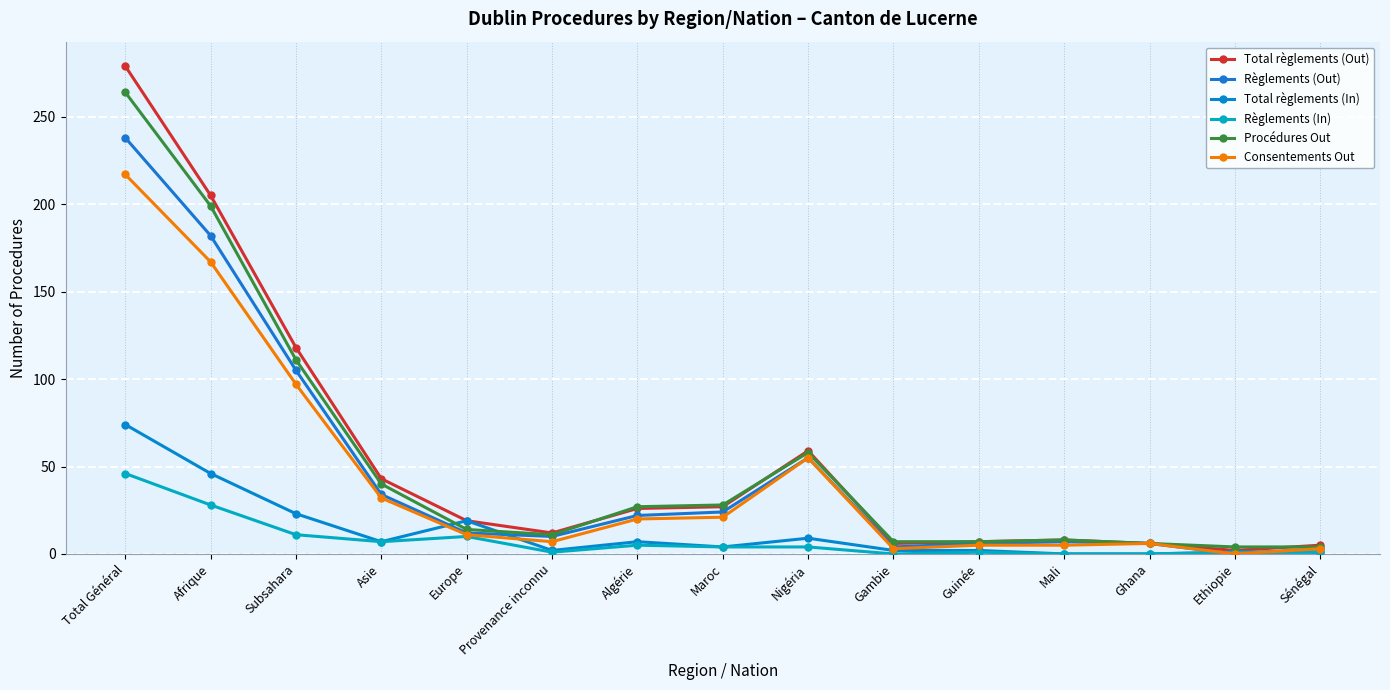

What is the value of the Consentements Out point at the 13th from the left?

6